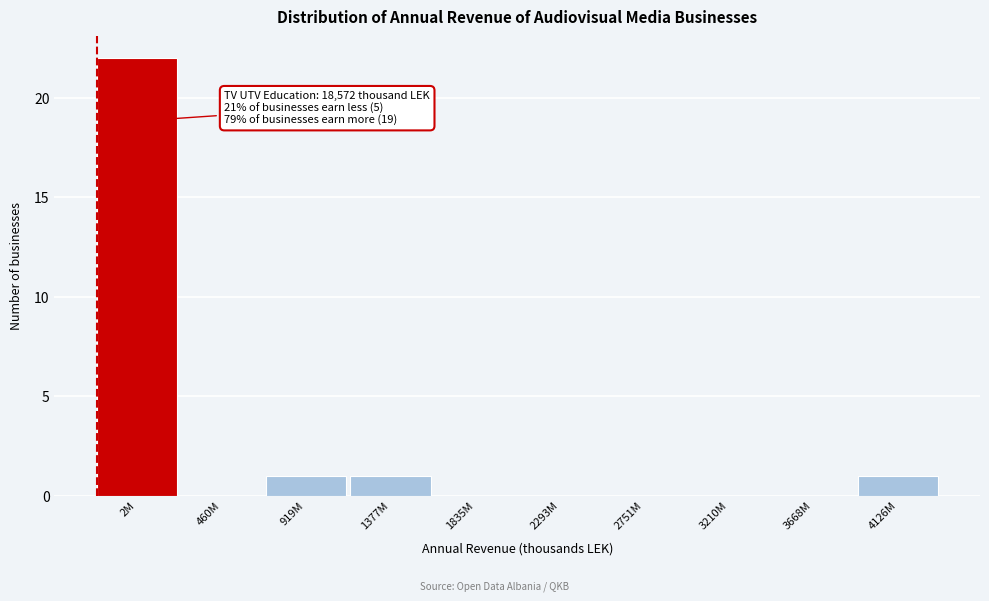

Reading left to right, extract all data points from this chart.

2M=22	460M=0	919M=1	1377M=1	1835M=0	2293M=0	2751M=0	3210M=0	3668M=0	4126M=1